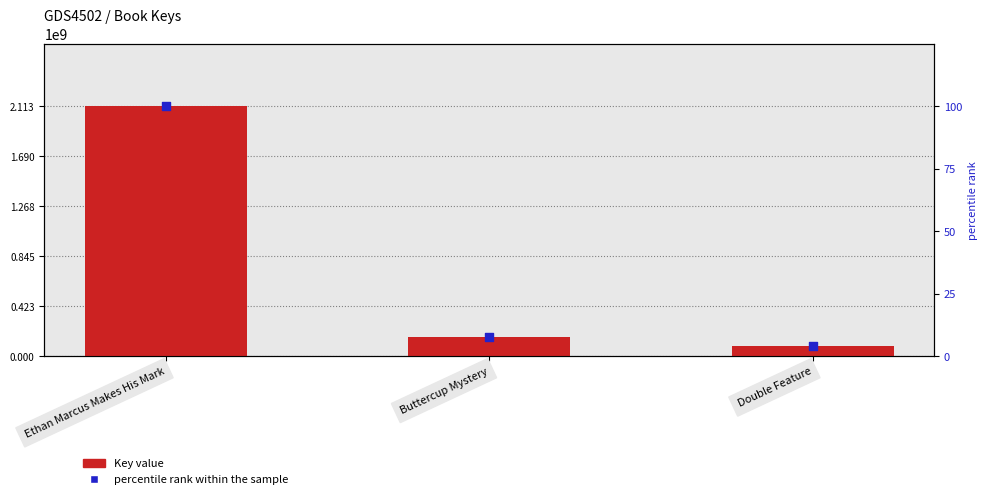

At which category is the sum across all series the highest?

Ethan Marcus Makes His Mark